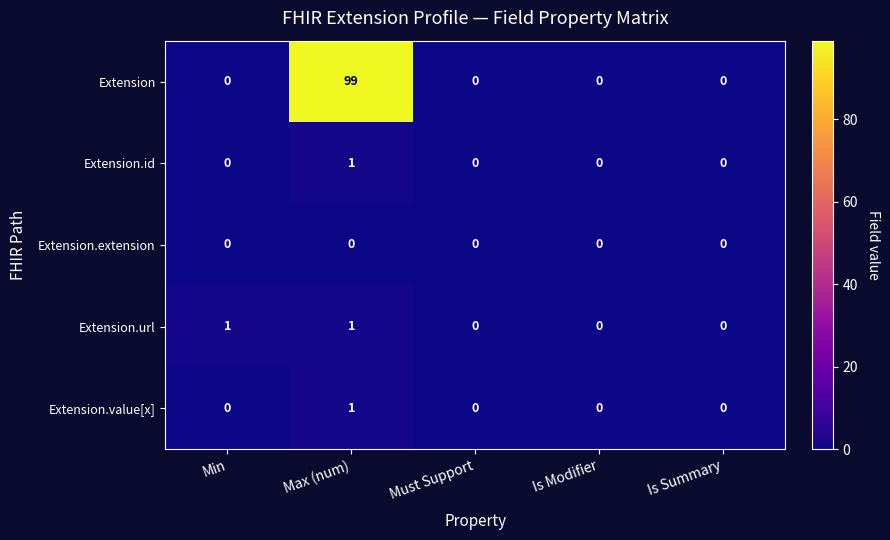

Which series has the largest range (max minus min)?

Extension